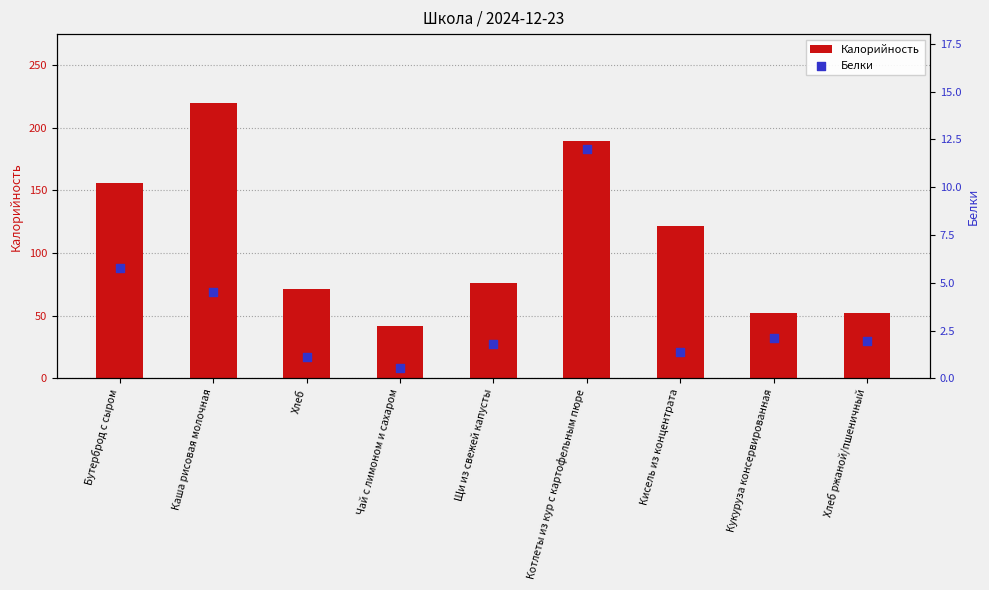

Which series has the largest total across all categories?

Калорийность